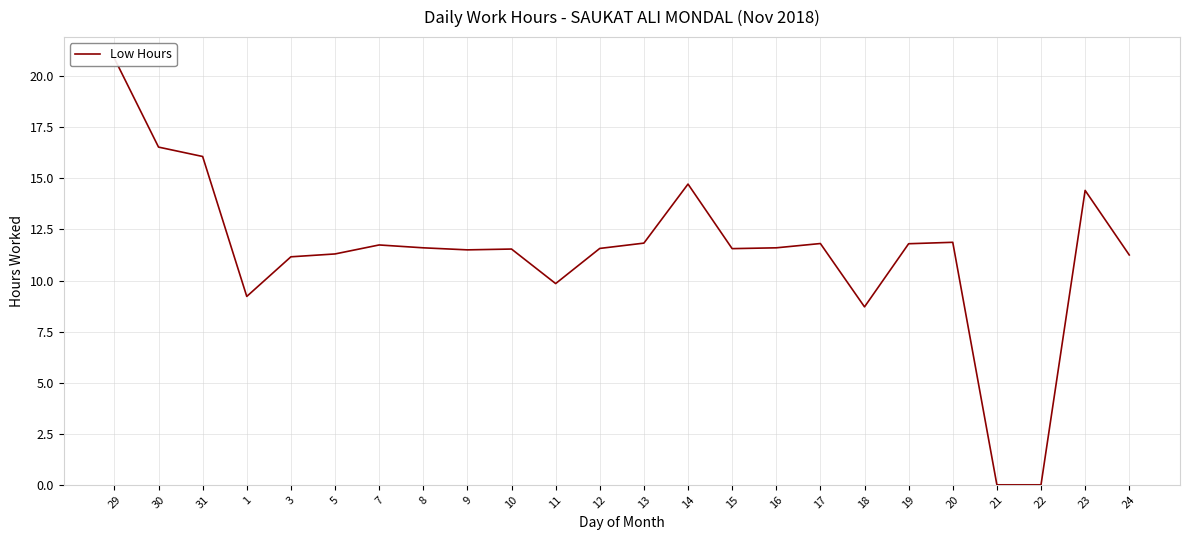

What position from the left is 5?

6